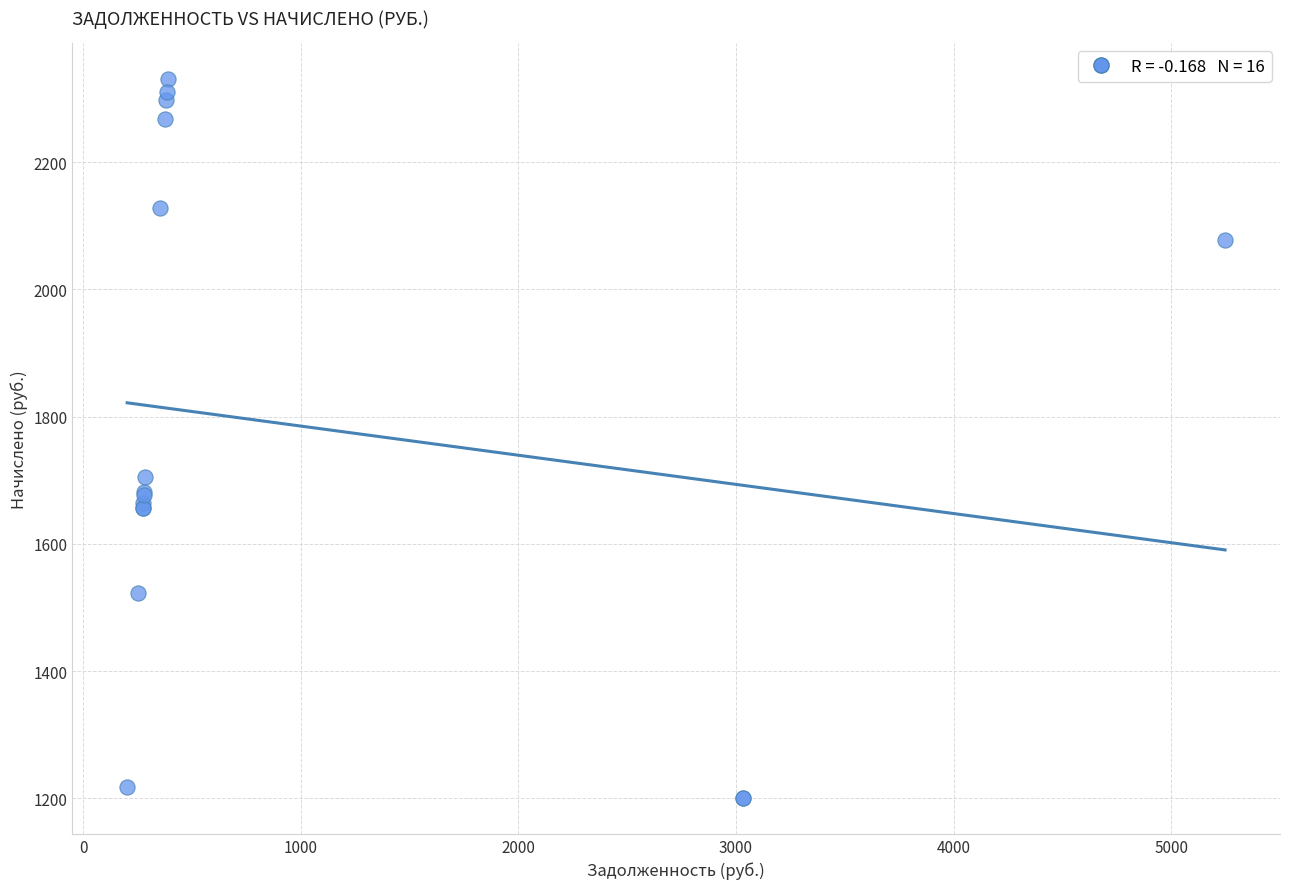

What Y value in the scatter plot is closest to 1765?

1705.7